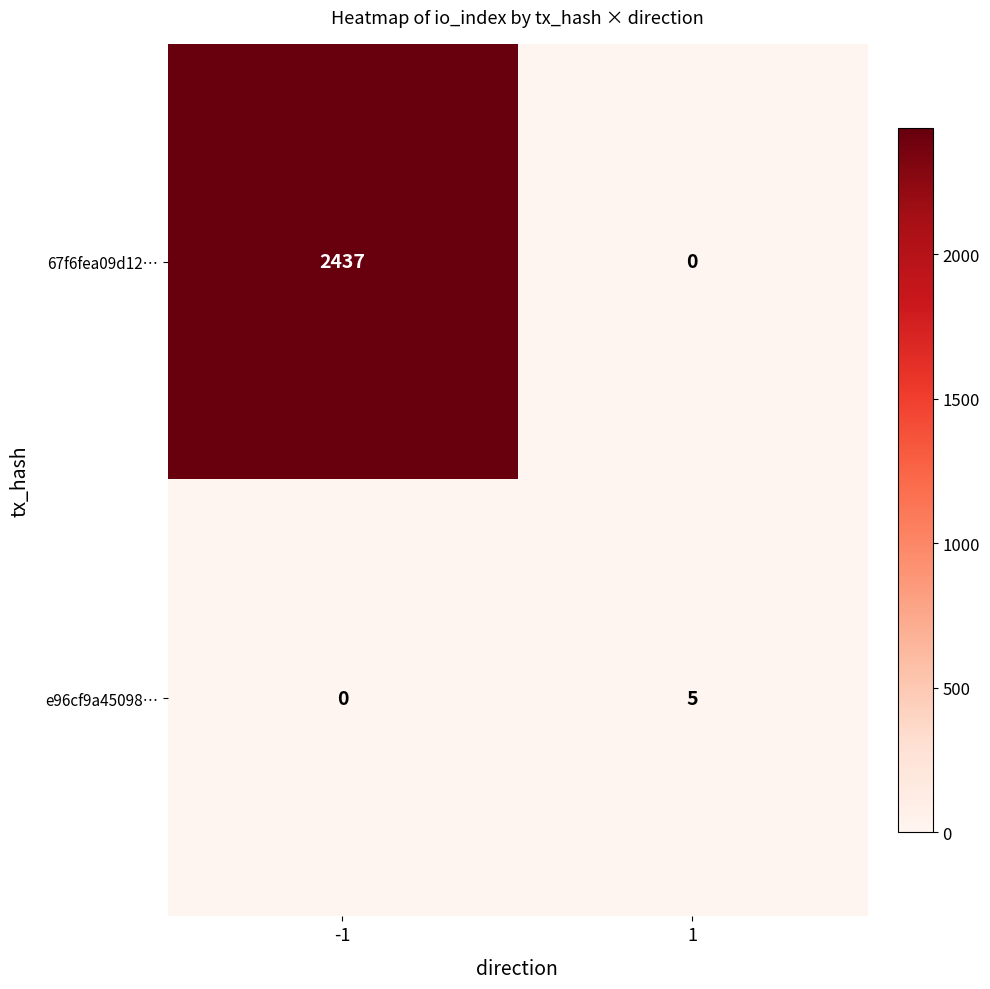

Read the 67f6fea09d12… value at -1, to the nearest 10.

2440